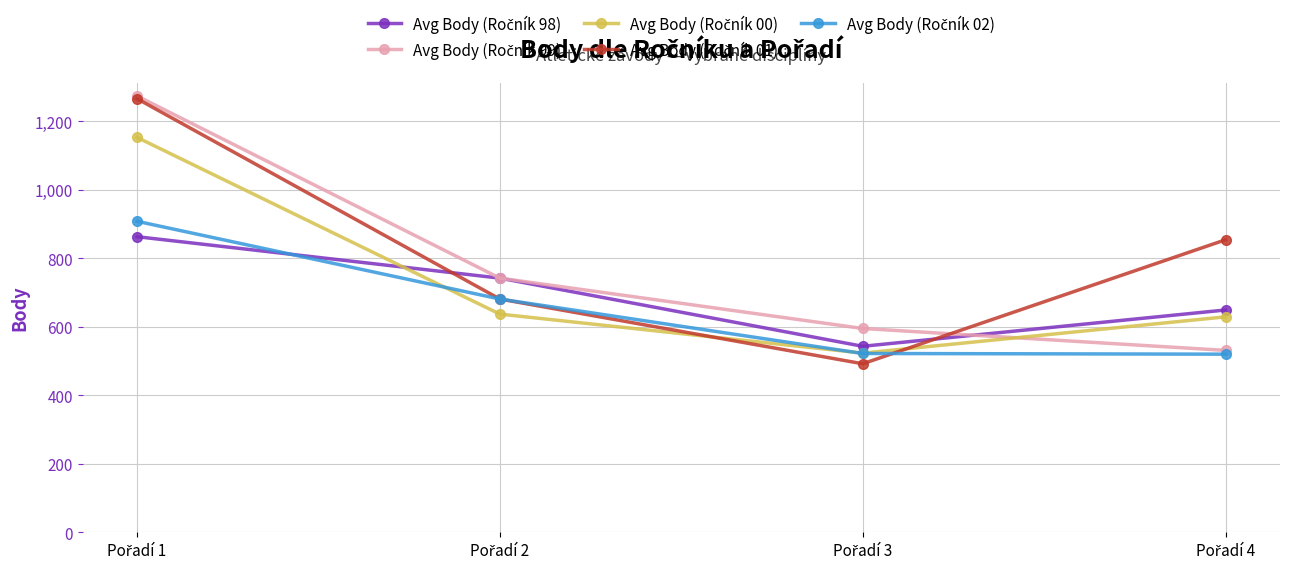

What is the smallest value displayed?

492